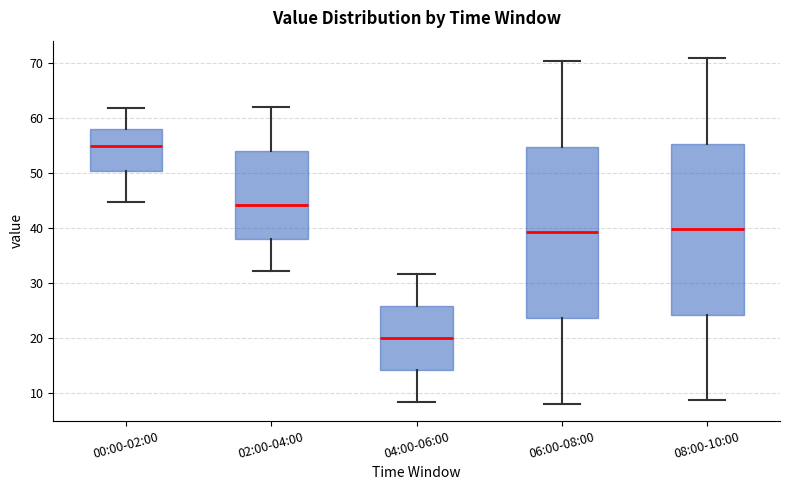

Reading left to right, transcribe this box plot: for each box, give where its median line is, the range the box spans, and where its two whiskers end, as read against the y-axis. The values are not printed on the chart, so give them approximately, as read against the axis.

00:00-02:00: median 55, box 50 to 58, whiskers 45 to 62
02:00-04:00: median 44, box 38 to 54, whiskers 32 to 62
04:00-06:00: median 20, box 14 to 26, whiskers 8 to 32
06:00-08:00: median 39, box 24 to 55, whiskers 8 to 70
08:00-10:00: median 40, box 24 to 55, whiskers 9 to 71